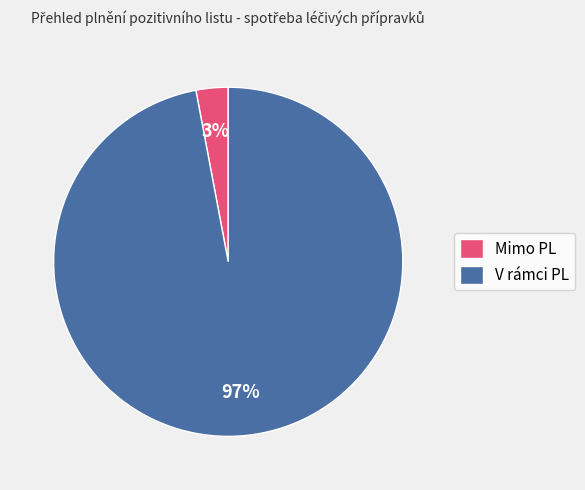

Which has a higher value, V rámci PL or Mimo PL?

V rámci PL